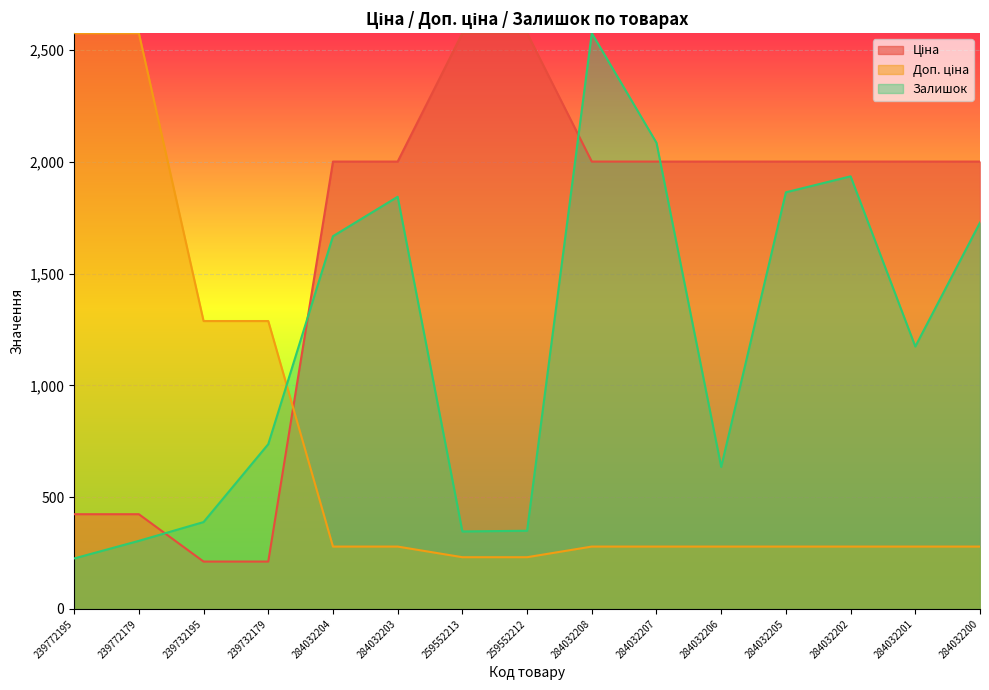

What are all the series names shown in the legend?

Ціна, Доп. ціна, Залишок